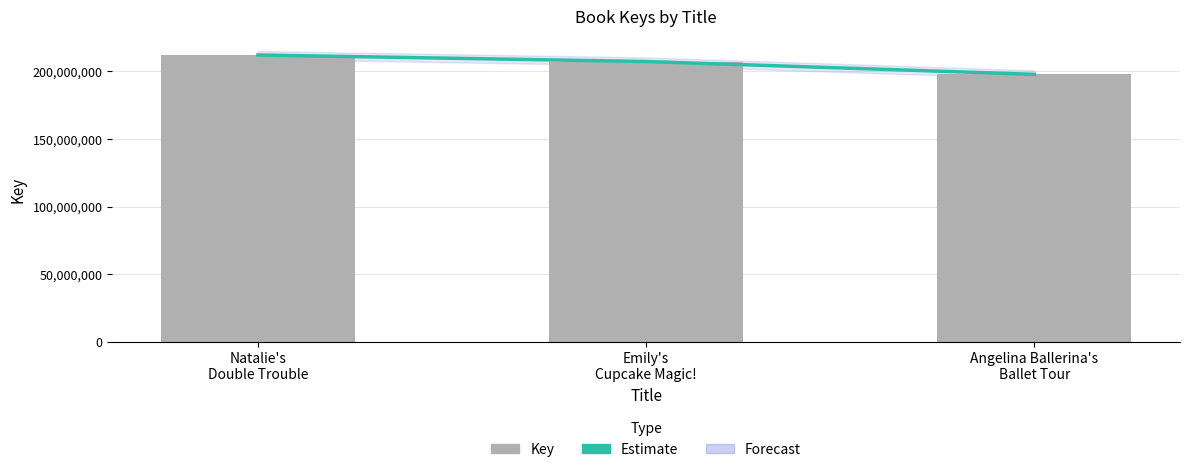

How many Key values are between 197706478 and 212002427?

3